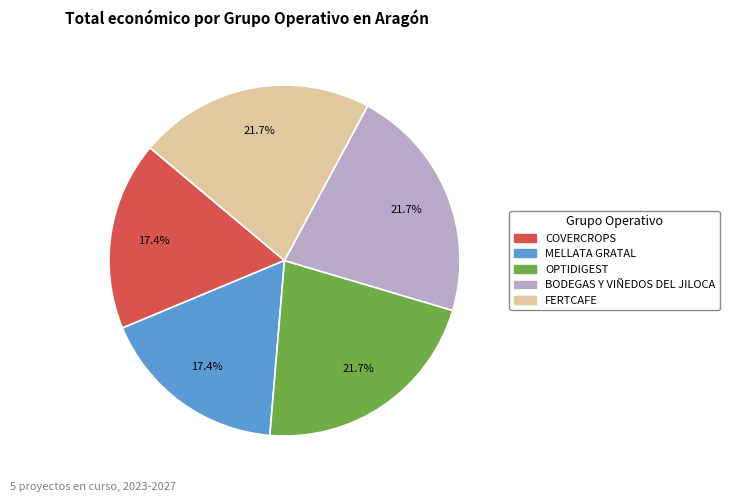

What percentage is the COVERCROPS slice, to the nearest percent?

17%